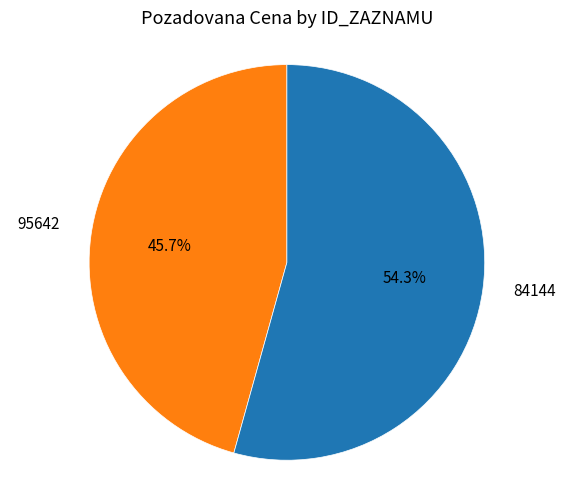

To the nearest percent, what is the average slice percentage?

50%